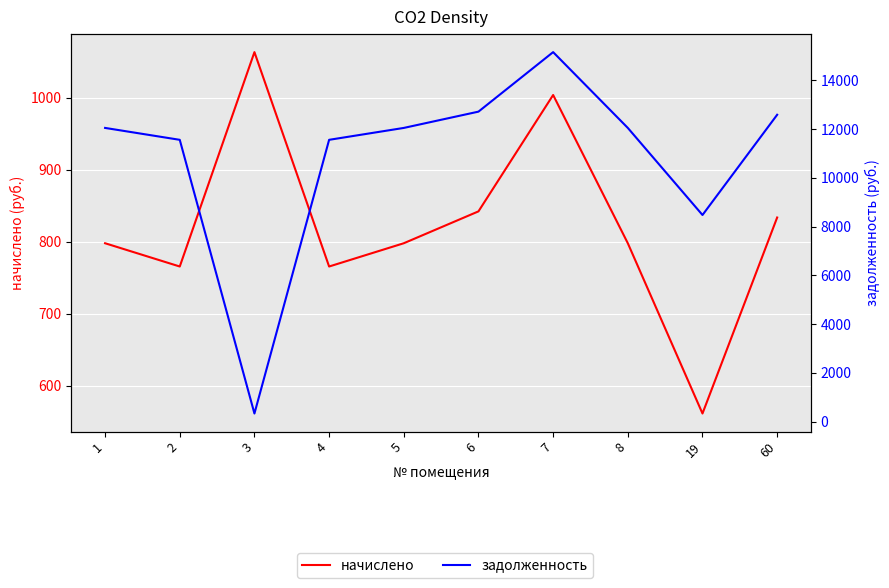

What is the spread (max minus min) of values at 5?

11246.2